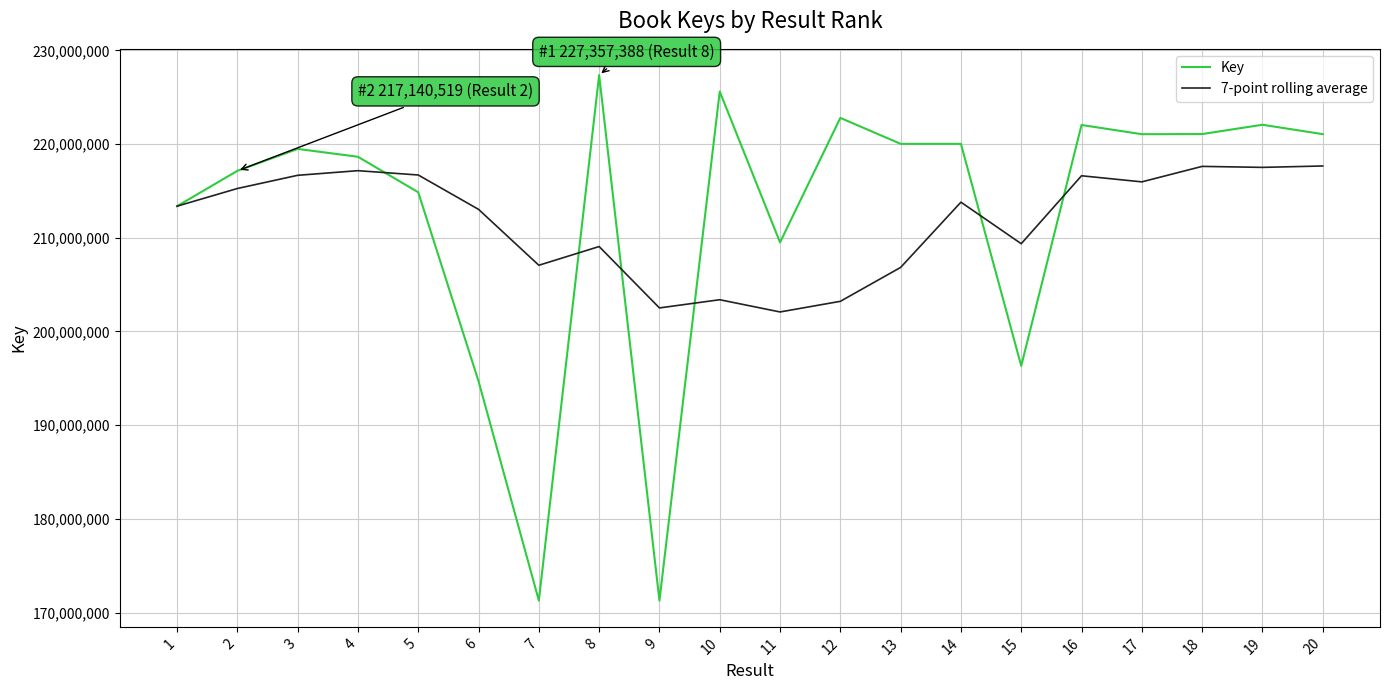

The value of Key at 8 is 227357388.0. True or false?

True